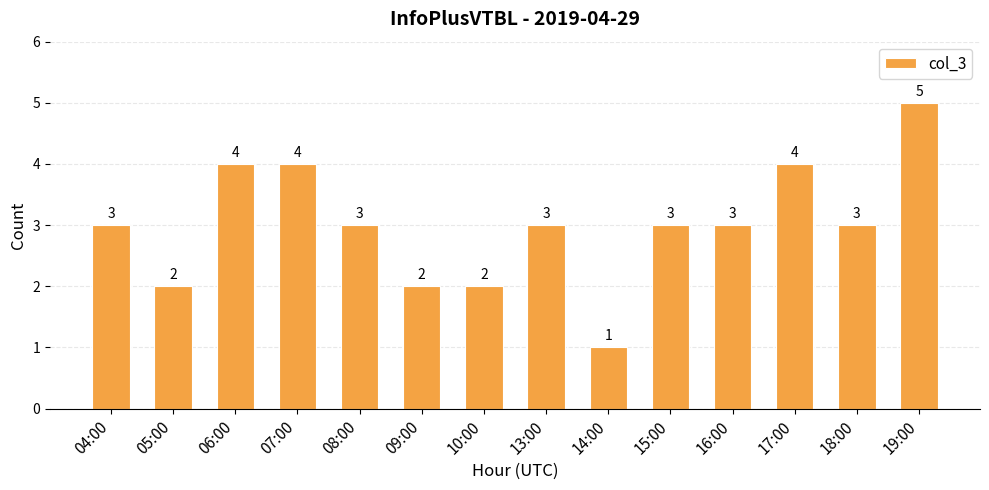

What is the difference between the second highest and second lowest values?

2